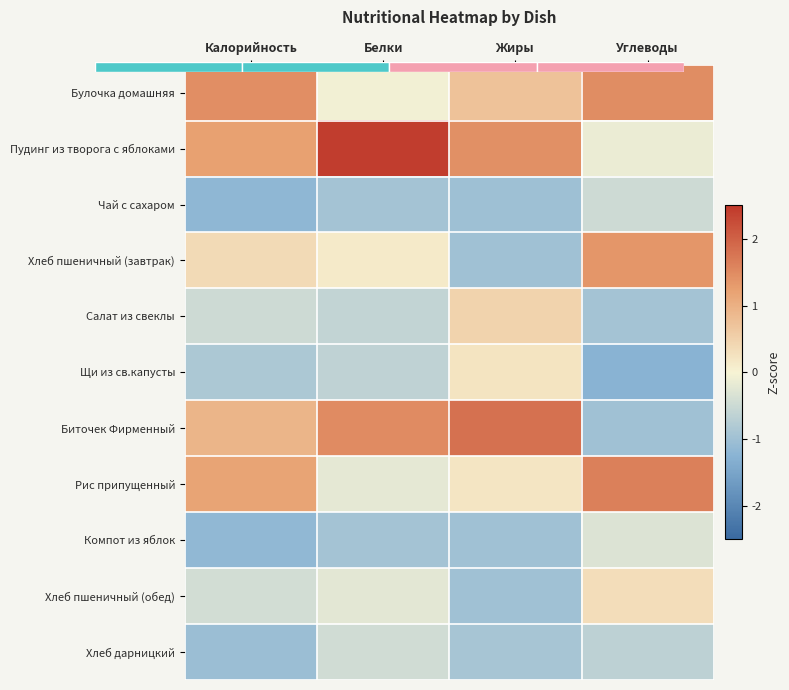

What is the highest value of the Компот из яблок series?

-0.3